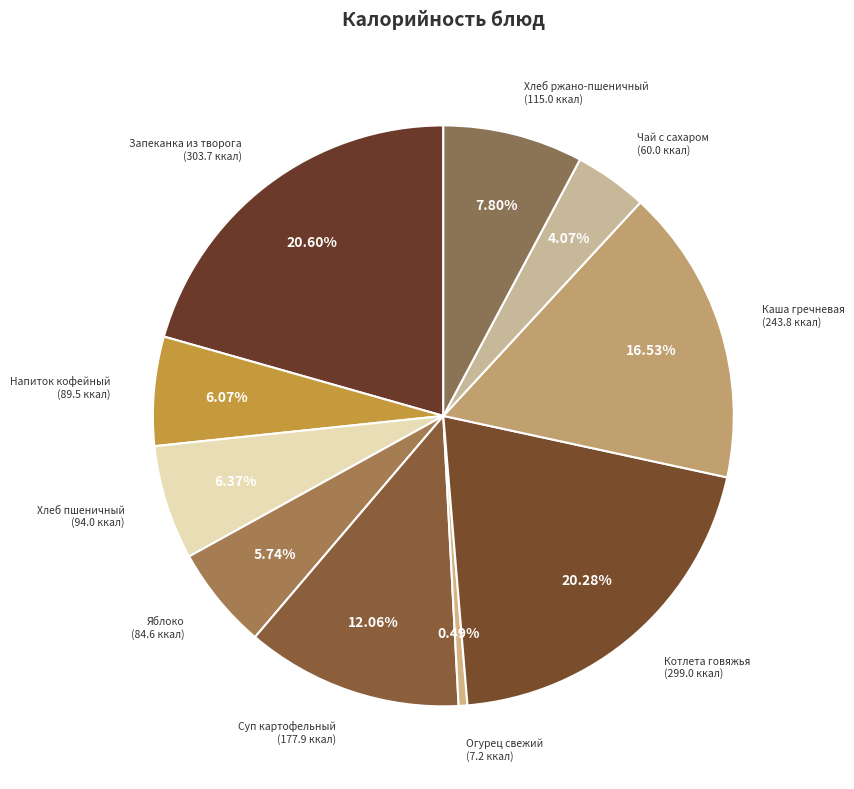

To the nearest percent, what is the combined percentage of Чай с сахаром and Хлеб пшеничный?

10%